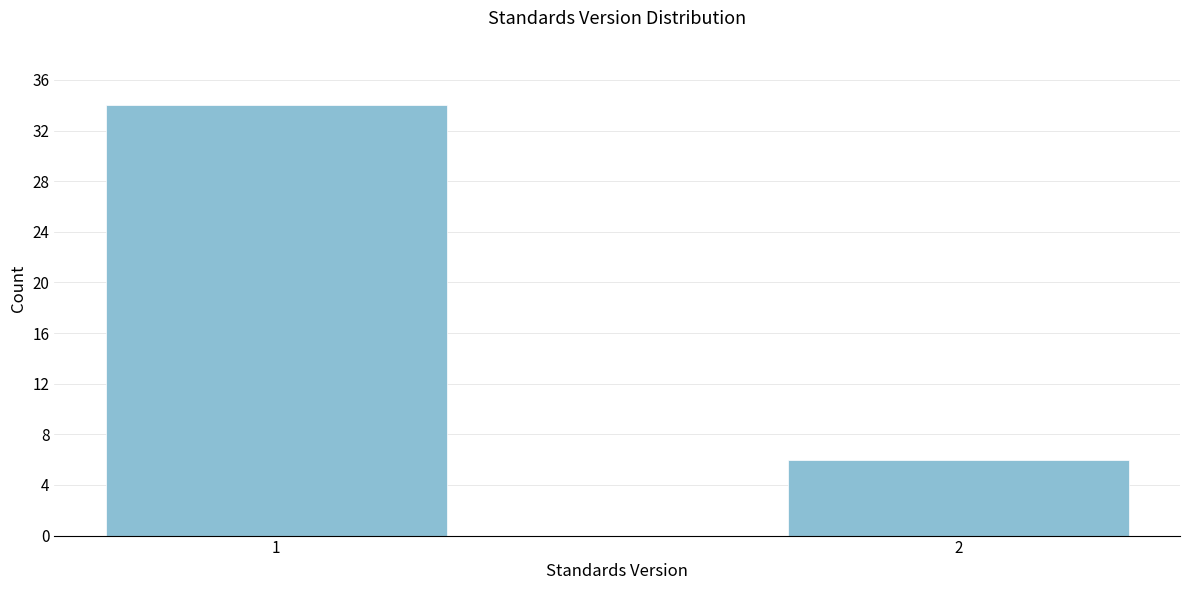

Reading left to right, what are all the values shown in this chart?

34	6